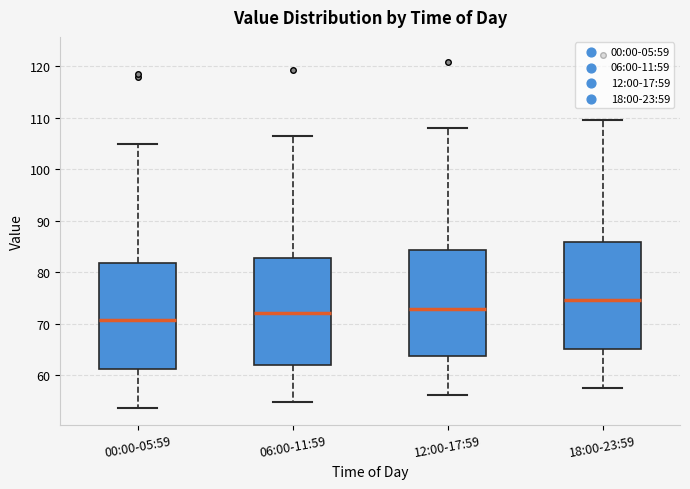

Reading left to right, transcribe this box plot: for each box, give where its median line is, the range the box spans, and where its two whiskers end, as read against the y-axis. The values are not printed on the chart, so give them approximately, as read against the axis.

00:00-05:59: median 71, box 61 to 82, whiskers 54 to 105
06:00-11:59: median 72, box 62 to 83, whiskers 55 to 107
12:00-17:59: median 73, box 64 to 84, whiskers 56 to 108
18:00-23:59: median 75, box 65 to 86, whiskers 58 to 110